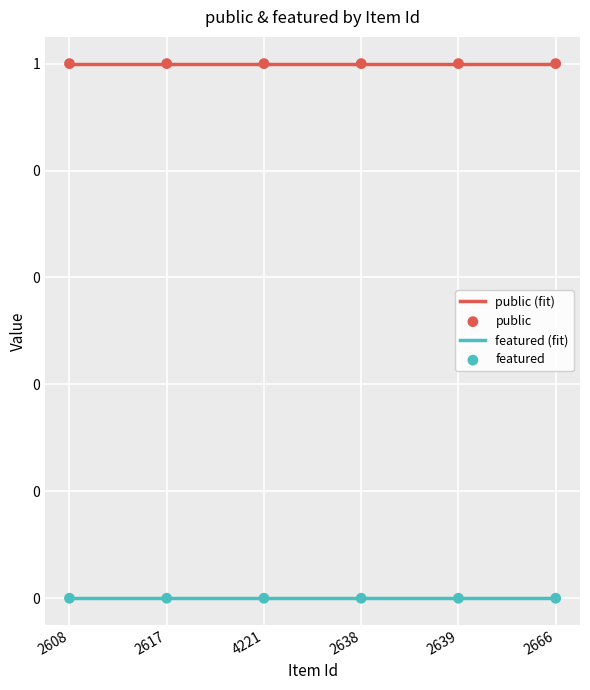

At which category is the sum across all series the highest?

2608